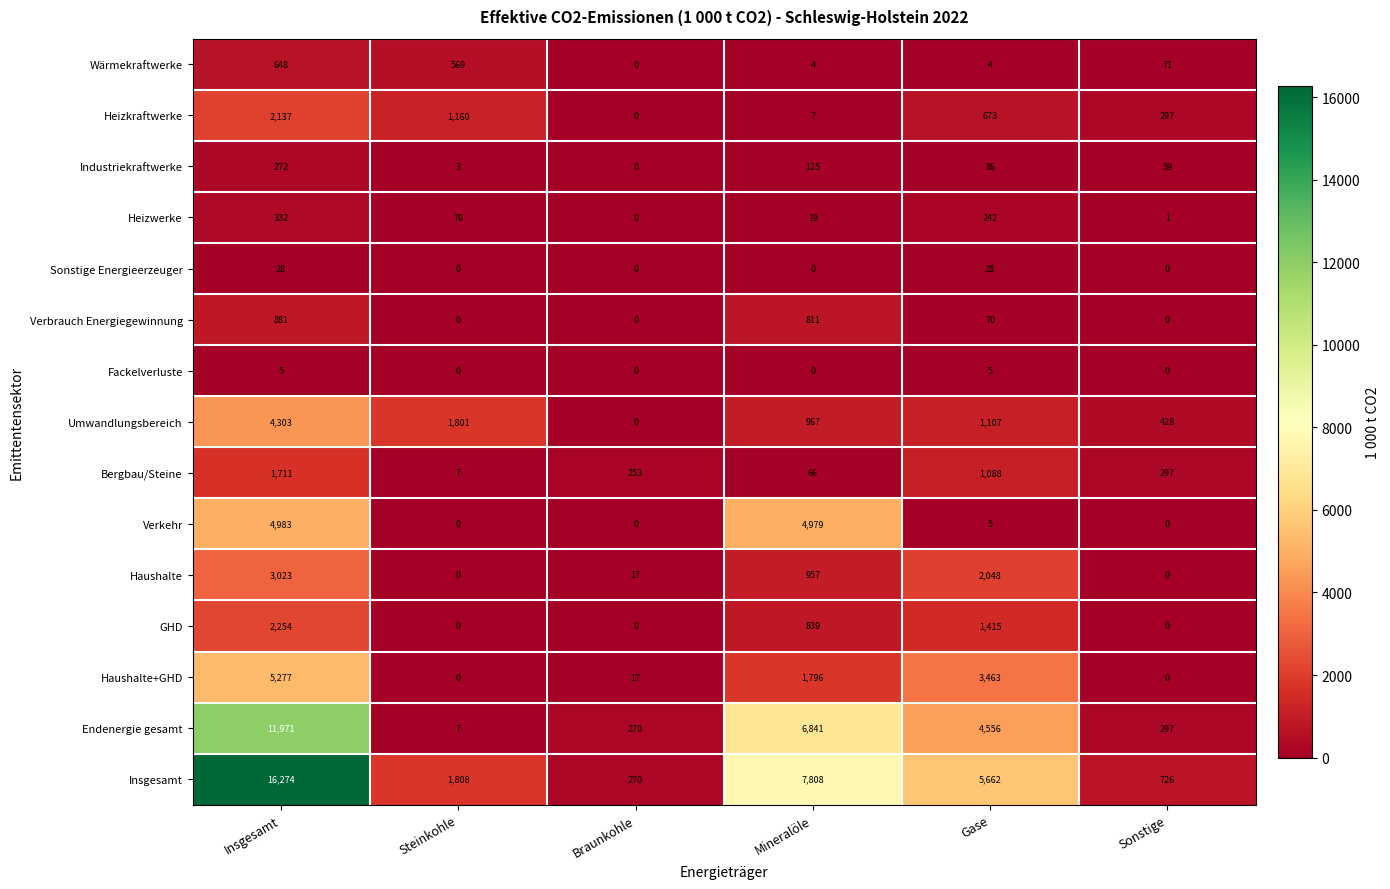

What is the maximum value shown in the chart?

16274